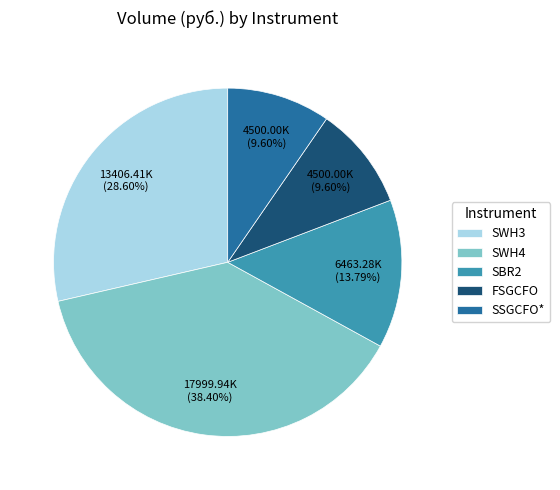

To the nearest percent, what is the combined percentage of SBR2 and SSGCFO*?

23%